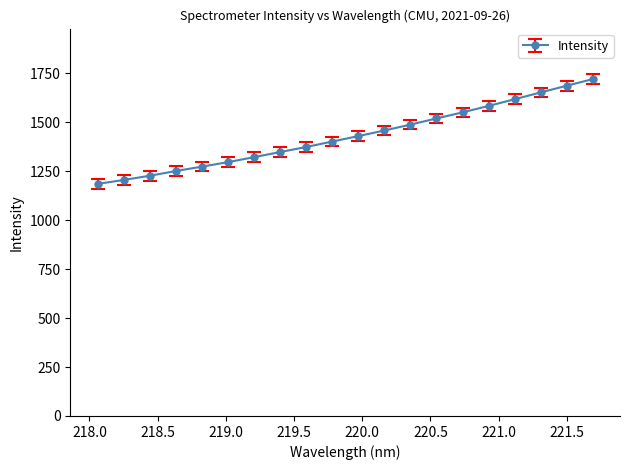

Reading left to right, extract all data points from this chart.

1185.7	1206.0	1227.4	1251.6	1274.0	1297.1	1322.5	1348.6	1374.4	1402.2	1430.1	1458.7	1488.8	1520.2	1551.4	1584.2	1618.4	1653.3	1687.5	1721.2